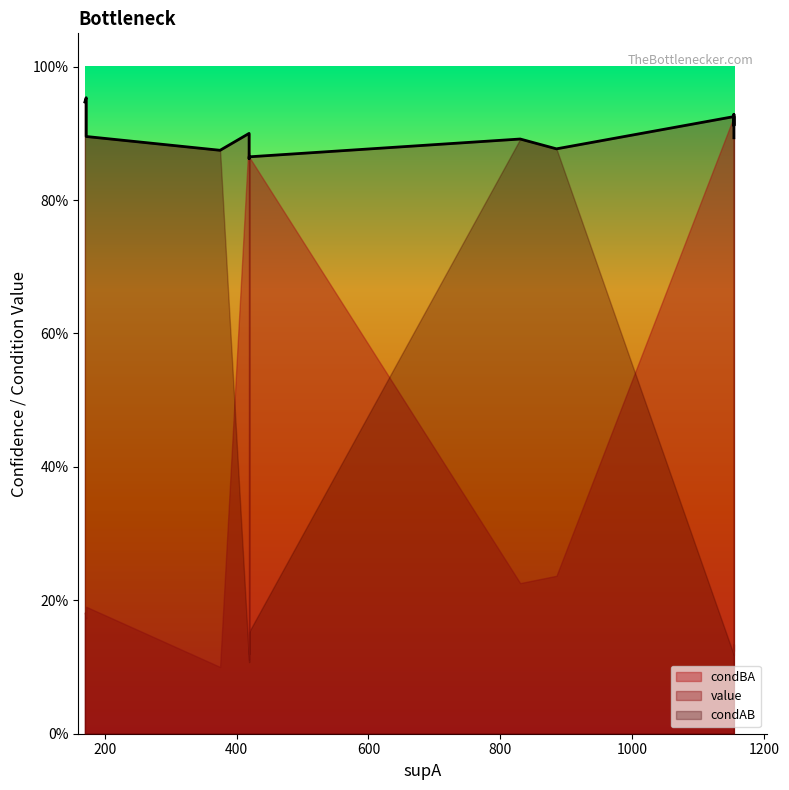

Is the value of condBA at 9 greater than the value of value at 10?

No